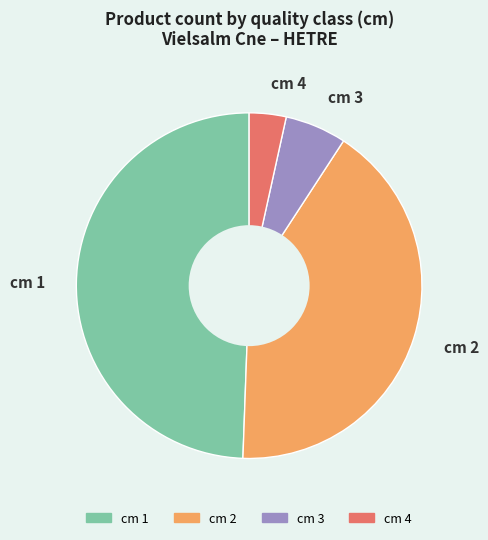

True or false: cm 3 accounts for 1% of the total.

False